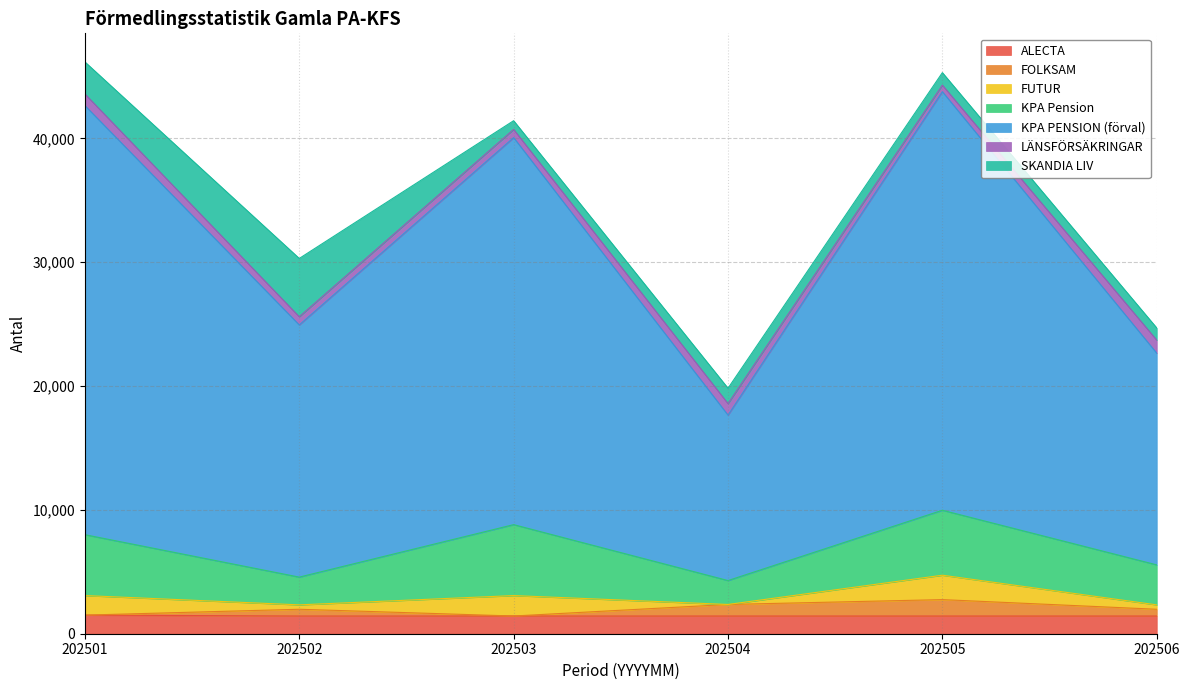

Is it true that FOLKSAM equals 428 at 202502?

False